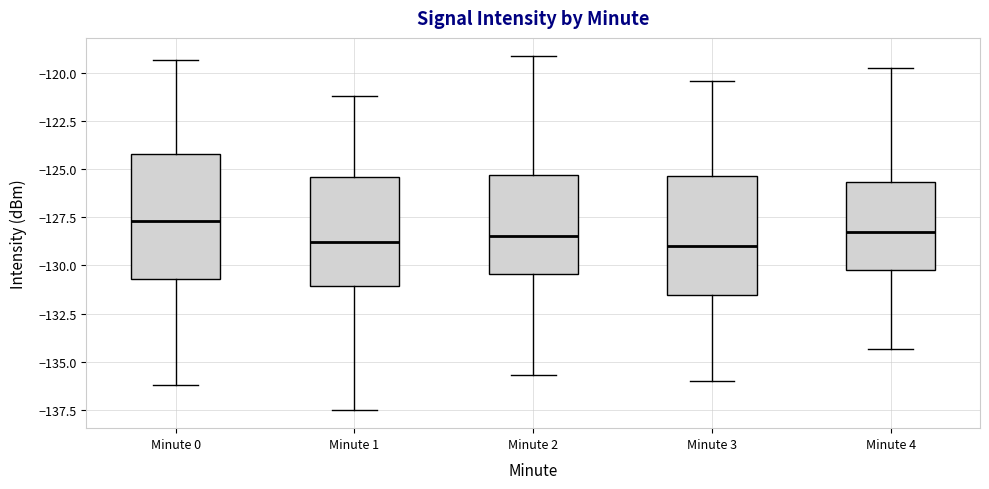

Which box's median line is the highest?

Minute 0